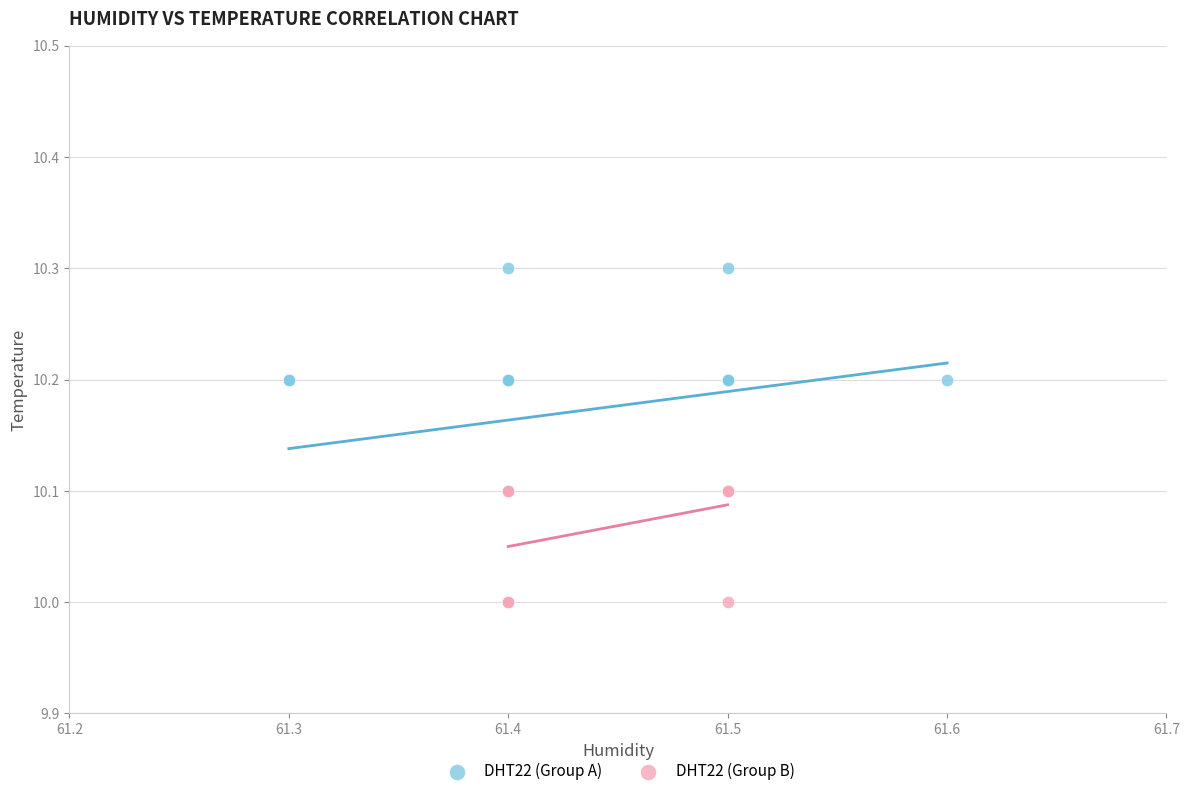

Which series has the widest spread of Y values?

DHT22 (Group A)